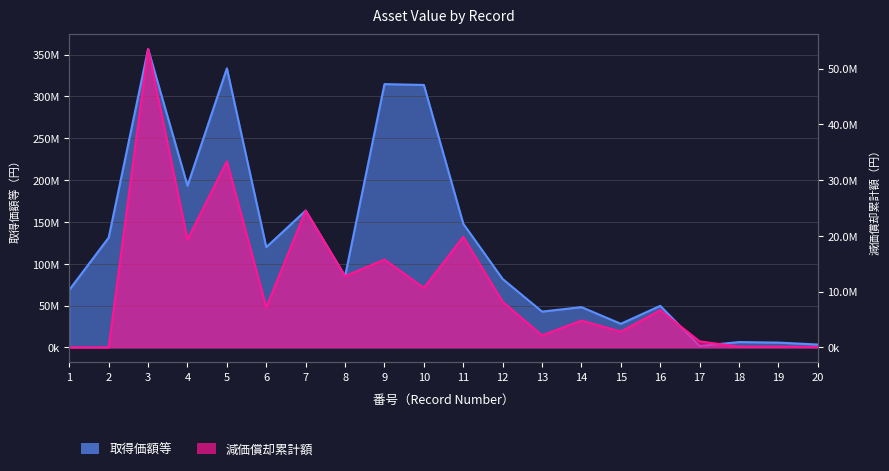

Which category has the highest value across all series?

3